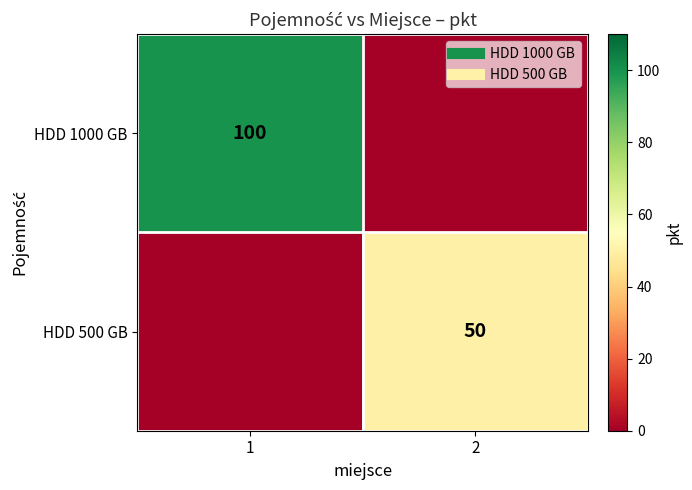

What is the sum of the HDD 500 GB values at 1 and 2?

50